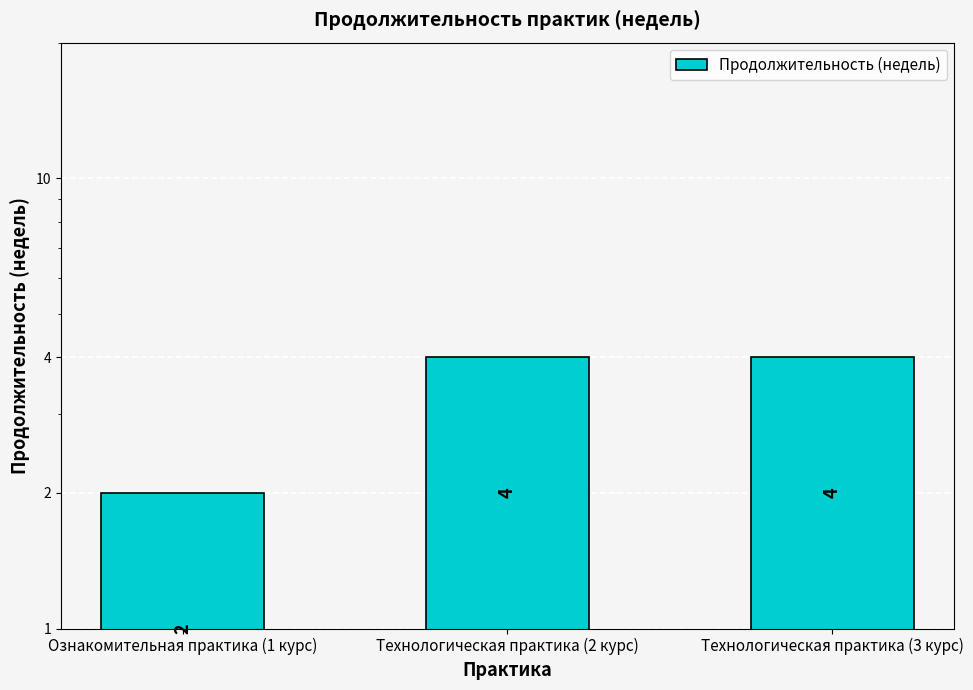

Is it true that the value at Технологическая практика (2 курс) is 4?

True